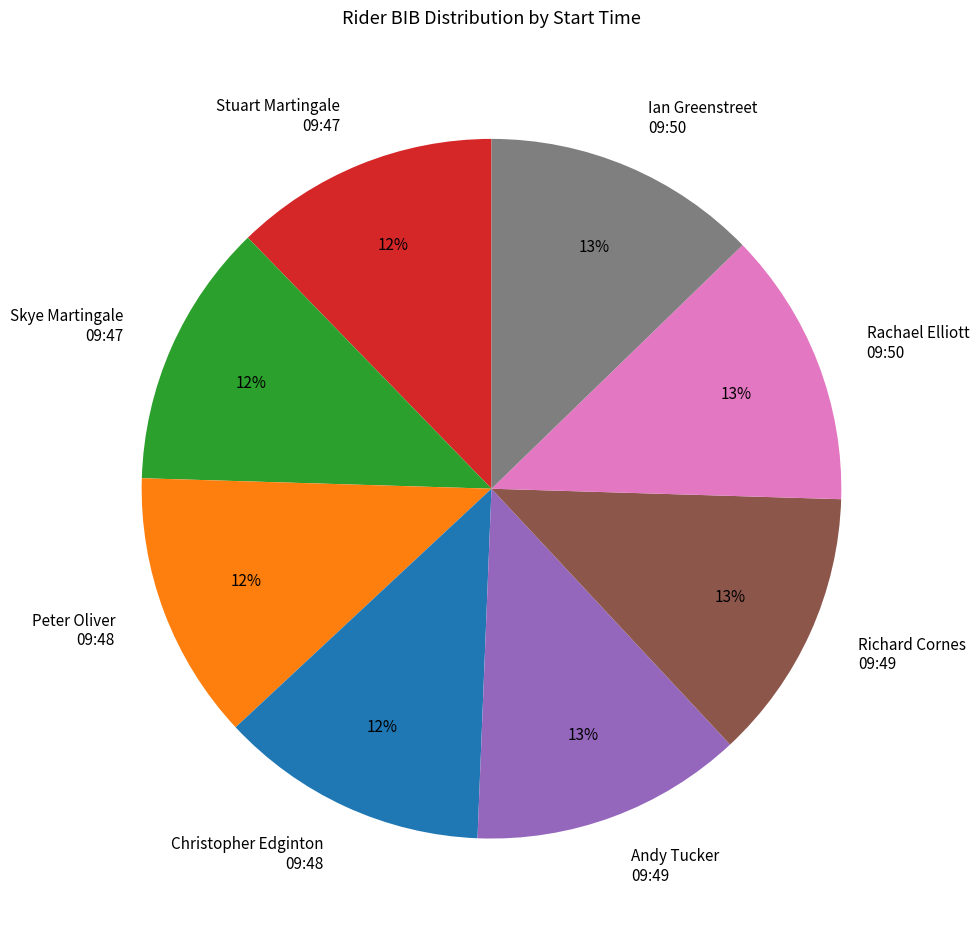

Does any single category account for the majority?

No